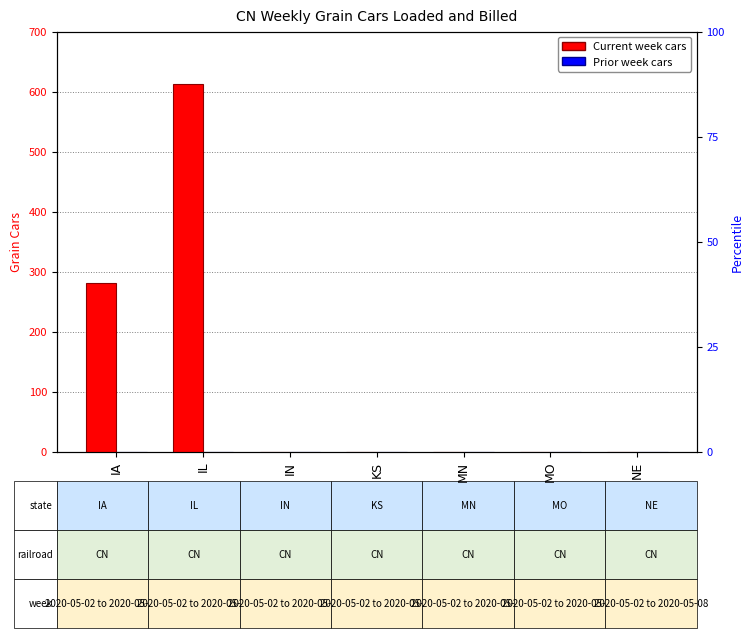

Rank the series by their maximum value, from lowest to highest.

Total Grain Cars (Prior Week), Total Grain Cars (Current Week)